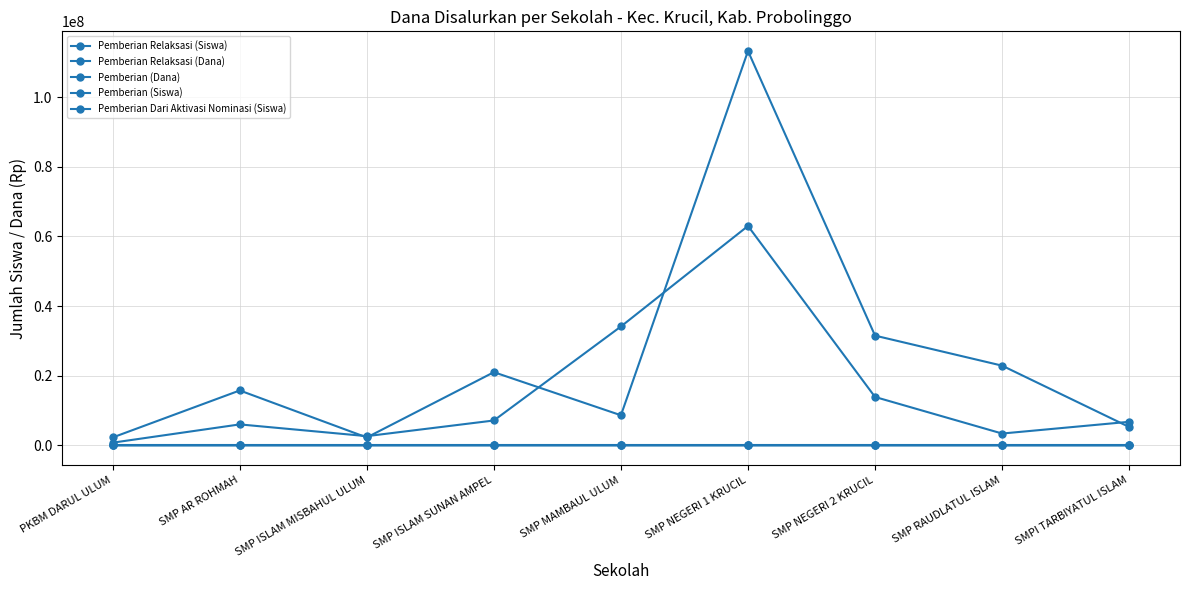

What is the sum of the Pemberian Relaksasi (Siswa) values at SMPI TARBIYATUL ISLAM and SMP ISLAM MISBAHUL ULUM?

18